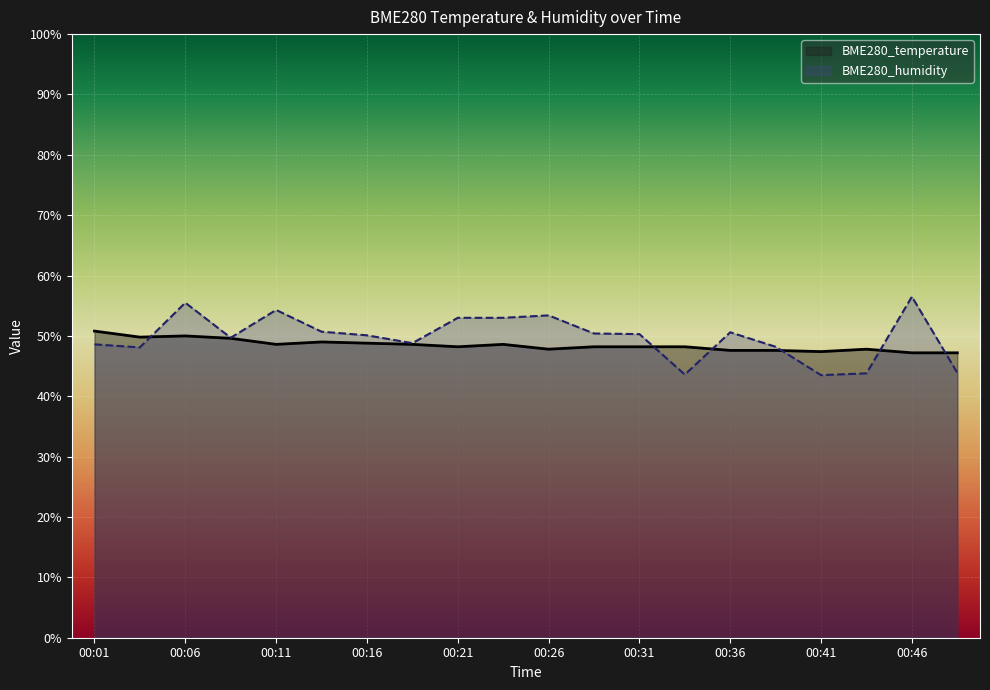

Reading left to right, transcribe all the data shown in this chart.

BME280_temperature: 00:01=50.8	00:04=49.8	00:06=50.0	00:08=49.6	00:11=48.6	00:14=49.0	00:16=48.8	00:19=48.6	00:21=48.2	00:24=48.6	00:26=47.8	00:28=48.2	00:31=48.2	00:33=48.2	00:36=47.6	00:38=47.6	00:41=47.4	00:43=47.8	00:46=47.2	00:49=47.2
BME280_humidity: 00:01=48.6	00:04=48.1	00:06=55.5	00:08=49.7	00:11=54.3	00:14=50.7	00:16=50.1	00:19=48.8	00:21=53.0	00:24=53.0	00:26=53.4	00:28=50.4	00:31=50.3	00:33=43.6	00:36=50.6	00:38=48.2	00:41=43.5	00:43=43.8	00:46=56.5	00:49=43.9